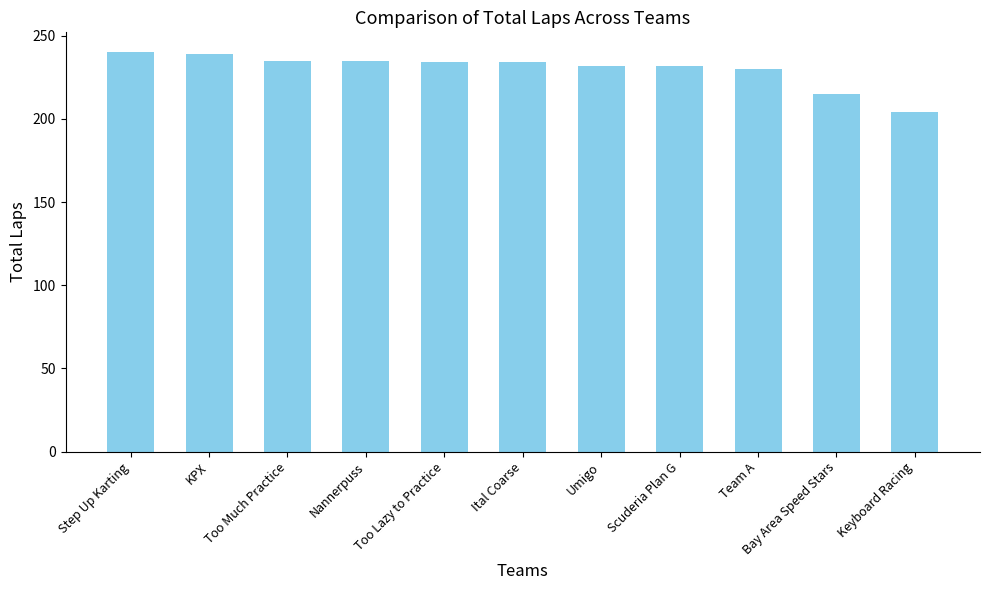

Where does the data first go above 234?

Step Up Karting